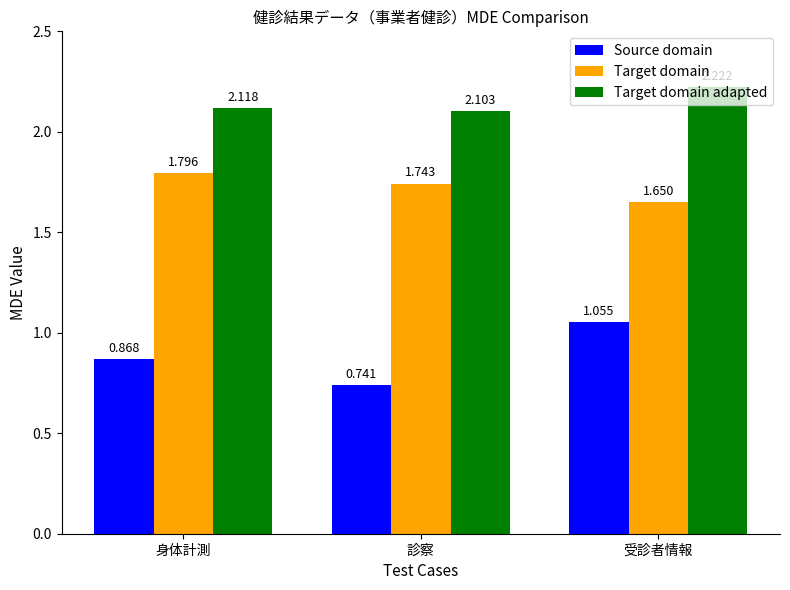

Which category has the highest value in the Target domain adapted series?

受診者情報